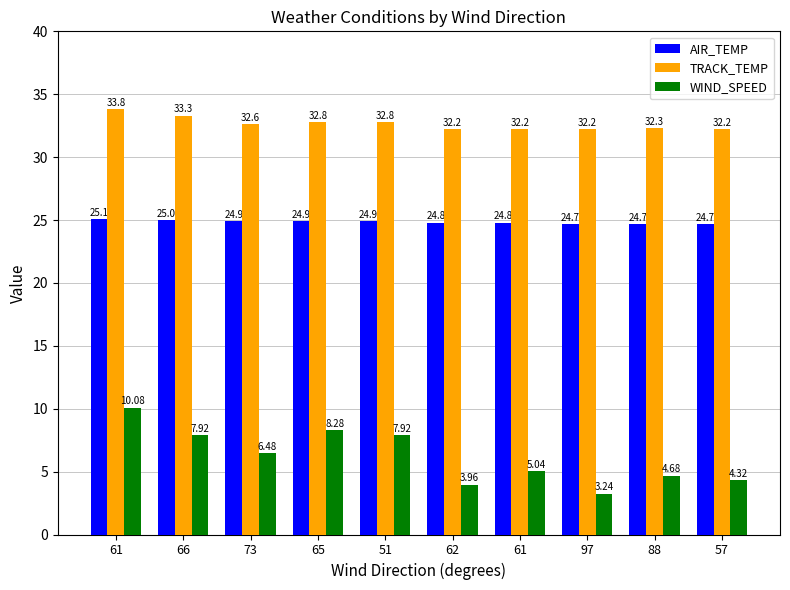

Reading left to right, extract all data points from this chart.

AIR_TEMP: 61=25.1	66=25.0	73=24.9	65=24.9	51=24.9	62=24.8	61=24.8	97=24.7	88=24.7	57=24.7
TRACK_TEMP: 61=33.8	66=33.3	73=32.6	65=32.8	51=32.8	62=32.2	61=32.2	97=32.2	88=32.3	57=32.2
WIND_SPEED: 61=10.1	66=7.9	73=6.5	65=8.3	51=7.9	62=4.0	61=5.0	97=3.2	88=4.7	57=4.3